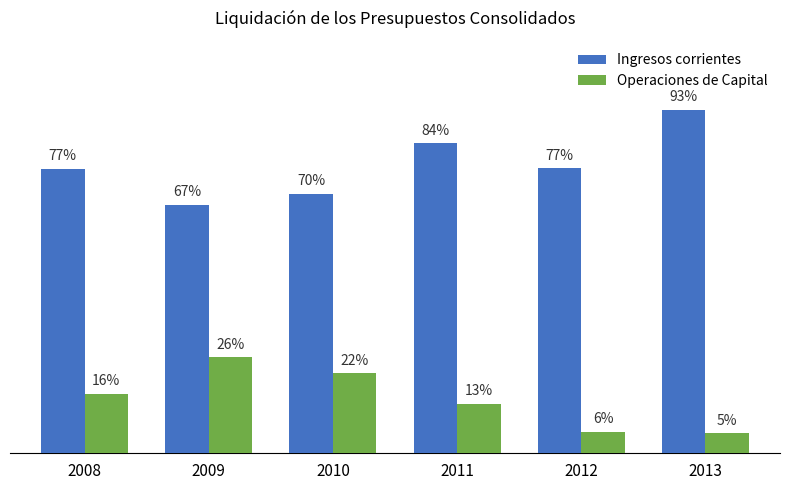

List the labels in order of Operaciones de Capital value, largest first.

2009, 2010, 2008, 2011, 2012, 2013